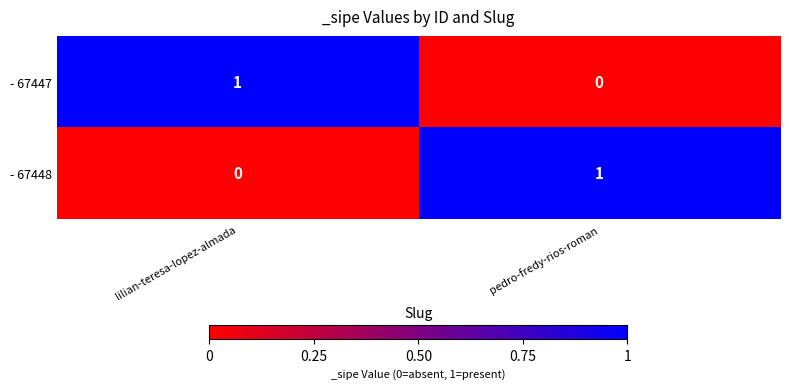

Is the value of - 67448 at pedro-fredy-rios-roman greater than the value of - 67447 at pedro-fredy-rios-roman?

Yes